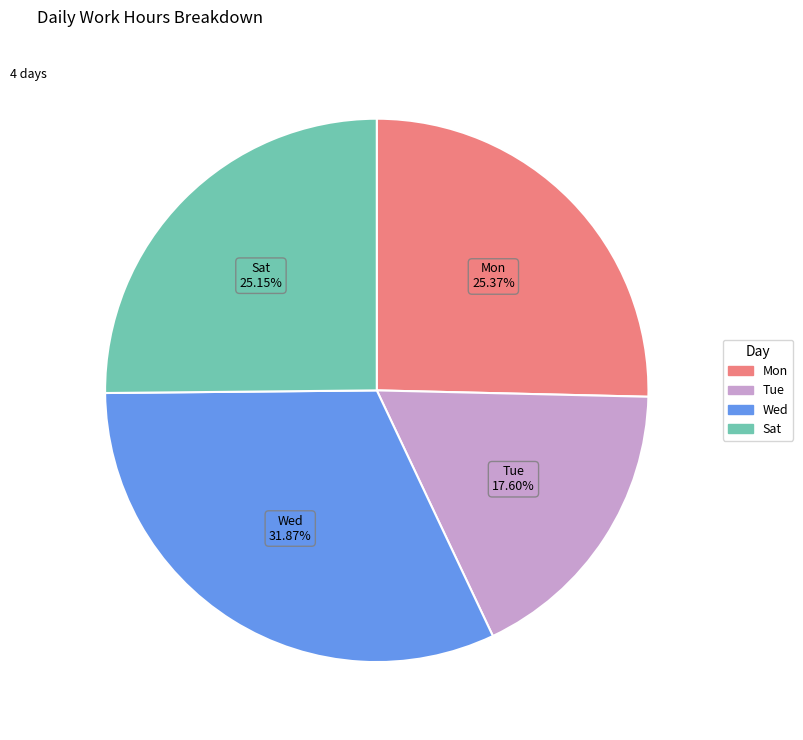

Is there a majority slice in this chart?

No